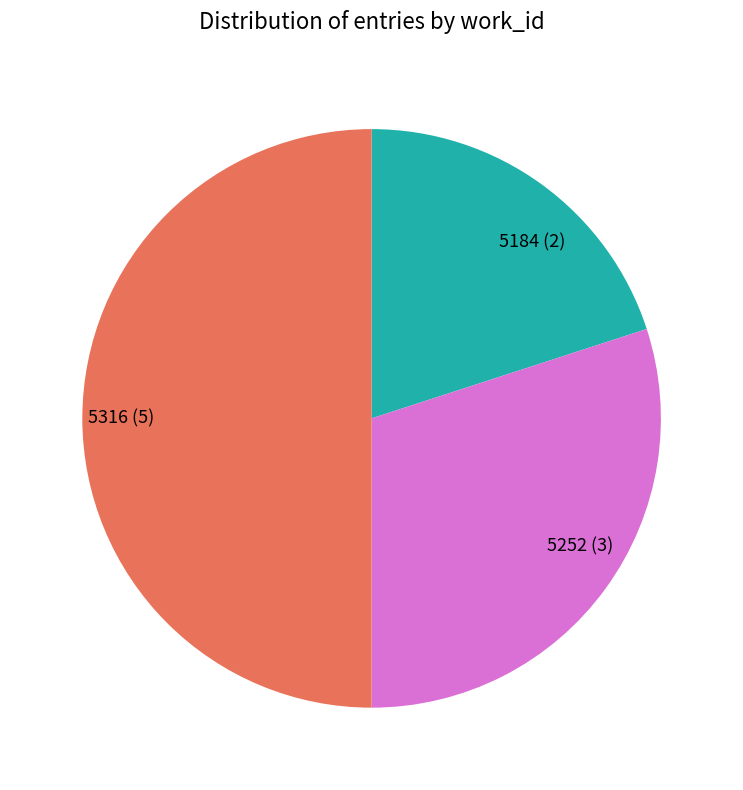

How many segments does this pie chart have?

3